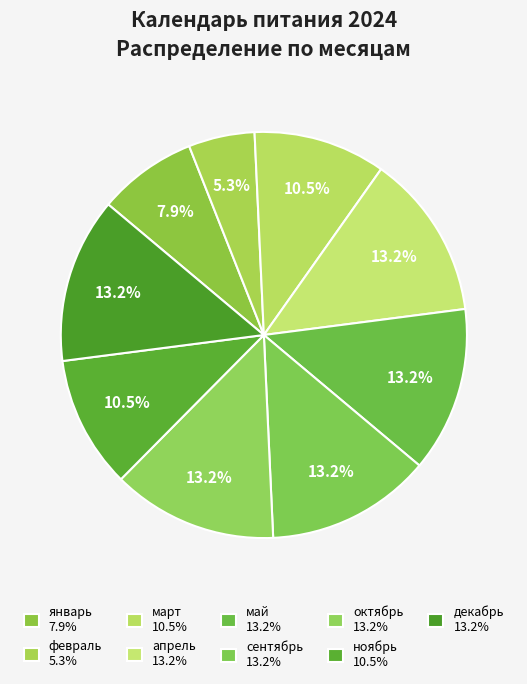

What percentage is the декабрь slice, to the nearest percent?

13%